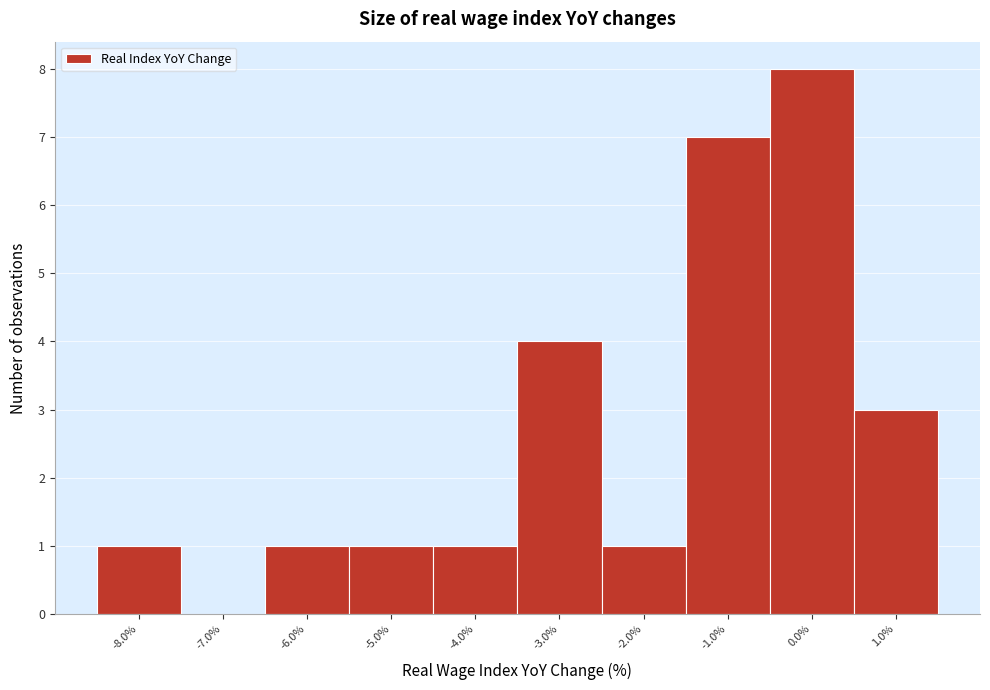

Reading left to right, transcribe this chart: for each bar, give the range it covers on the x-axis and its height. The values are not printed on the chart, so give them approximately, as read against the axis.

-8.5 to -7.5: 1
-7.5 to -6.5: 0
-6.5 to -5.5: 1
-5.5 to -4.5: 1
-4.5 to -3.5: 1
-3.5 to -2.5: 4
-2.5 to -1.5: 1
-1.5 to -0.5: 7
-0.5 to 0.5: 8
0.5 to 1.5: 3